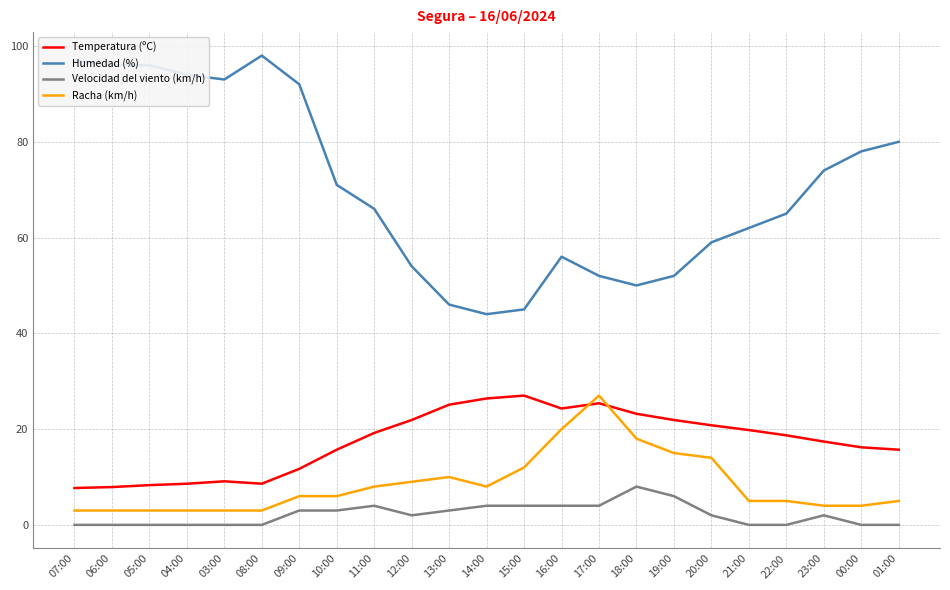

What is the maximum value shown in the chart?

98.0